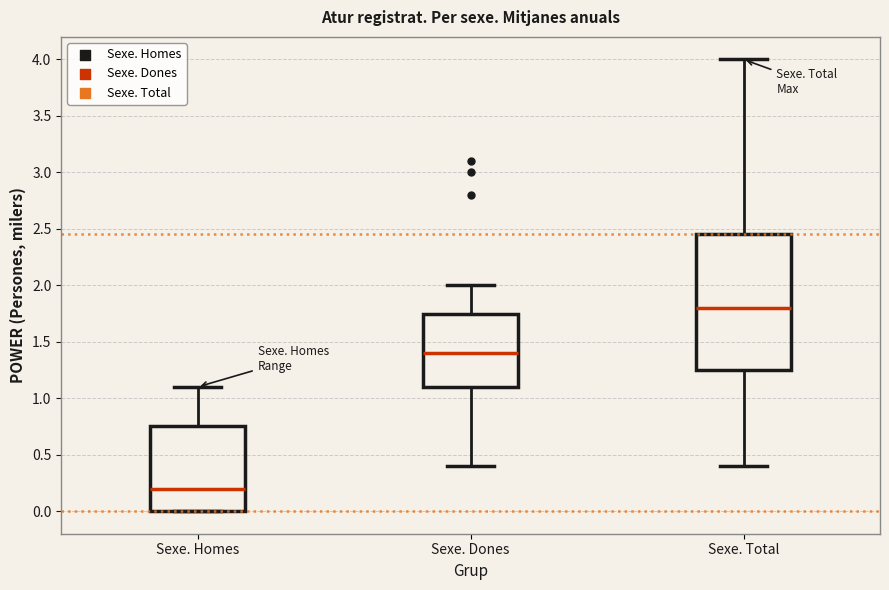

Reading left to right, read every box against the y-axis: the position of its median line, the range the box covers, and the ends of its whiskers. The values are not printed on the chart, so give them approximately, as read against the axis.

Sexe. Homes: median 0.20, box 0.00 to 0.75, whiskers 0.00 to 1.10
Sexe. Dones: median 1.40, box 1.10 to 1.75, whiskers 0.40 to 2.00
Sexe. Total: median 1.80, box 1.25 to 2.45, whiskers 0.40 to 4.00